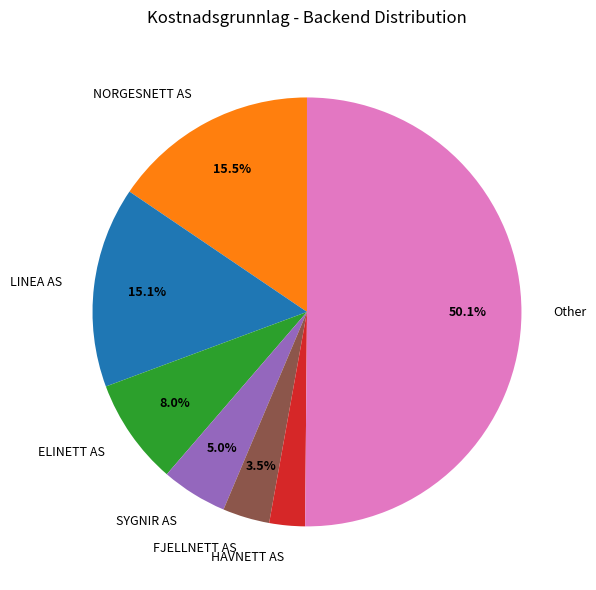

What is the ratio of the value at LINEA AS to the value at FJELLNETT AS?

4.3